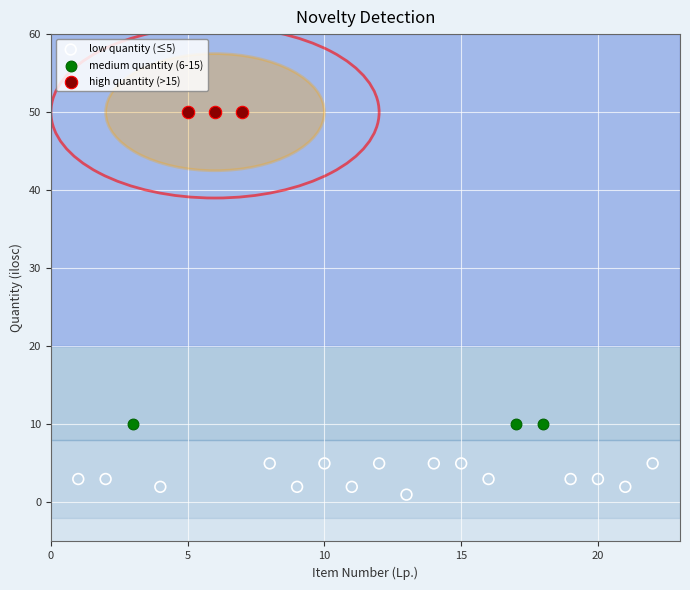

Which series contains the highest Y value?

high quantity (>15)